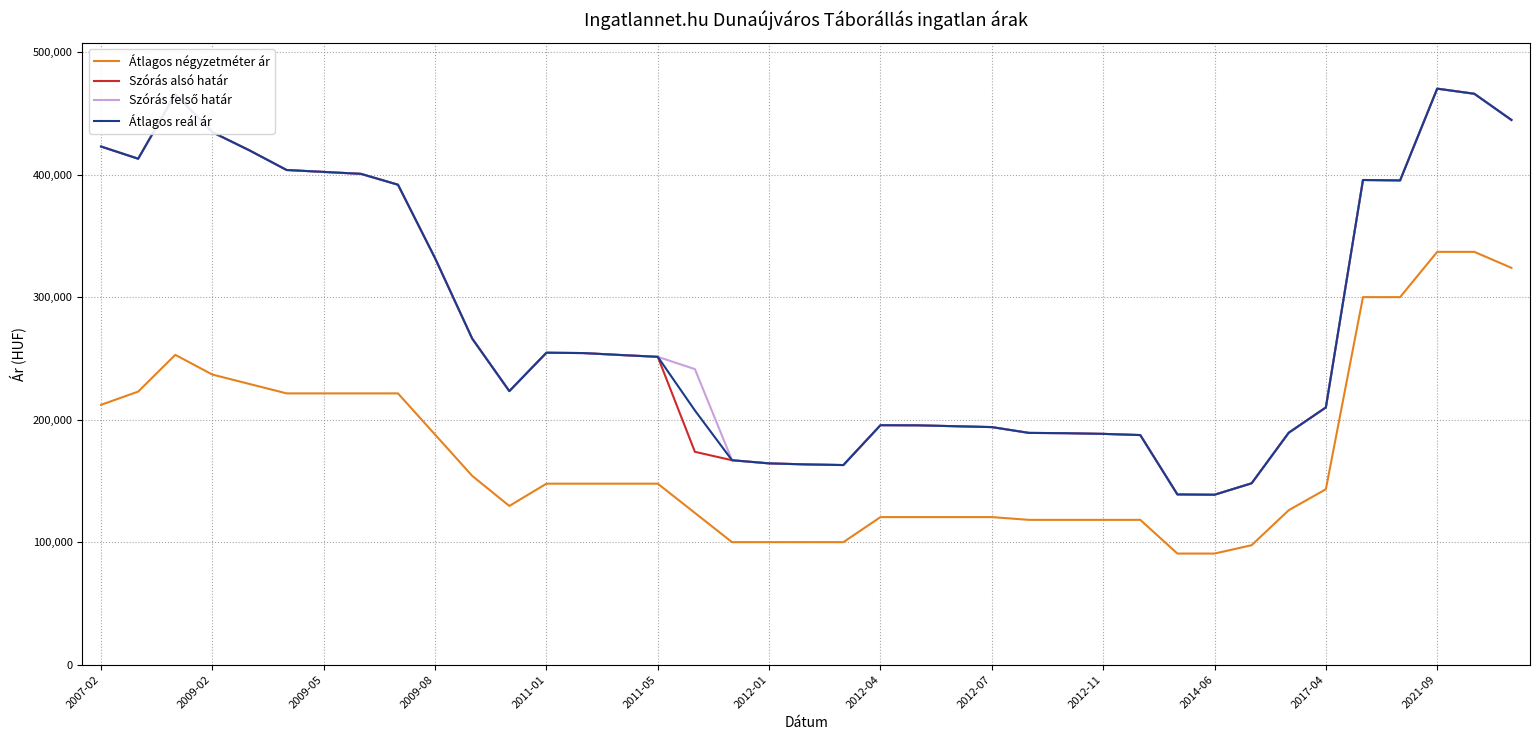

True or false: Átlagos négyzetméter ár and Szórás alsó határ cross at least once.

False